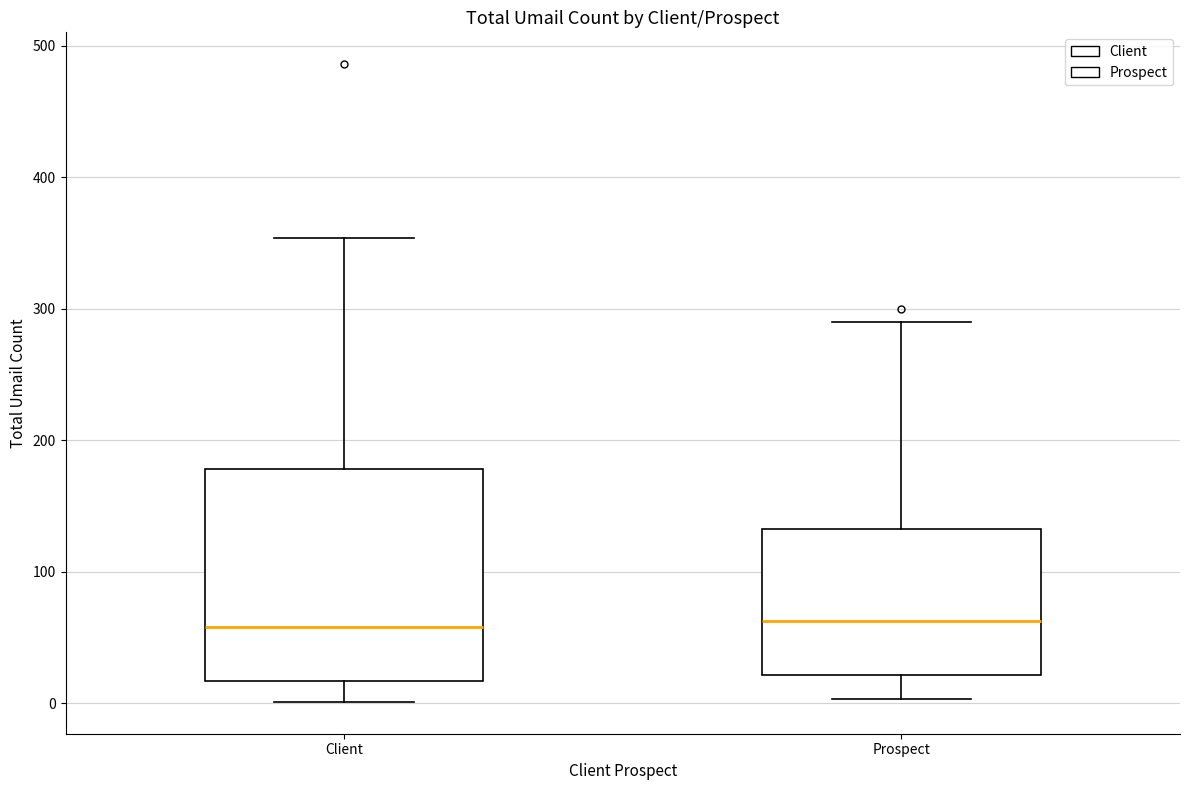

Reading left to right, read every box against the y-axis: the position of its median line, the range the box covers, and the ends of its whiskers. The values are not printed on the chart, so give them approximately, as read against the axis.

Client: median 60, box 20 to 180, whiskers 0 to 350
Prospect: median 60, box 20 to 130, whiskers 0 to 290